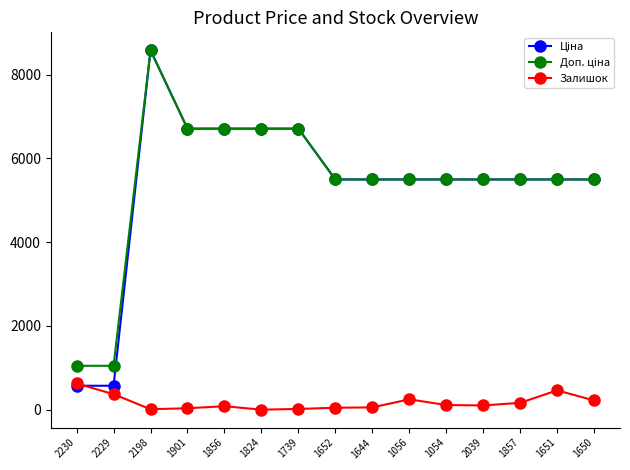

Which label corresponds to the largest value in the chart?

2198